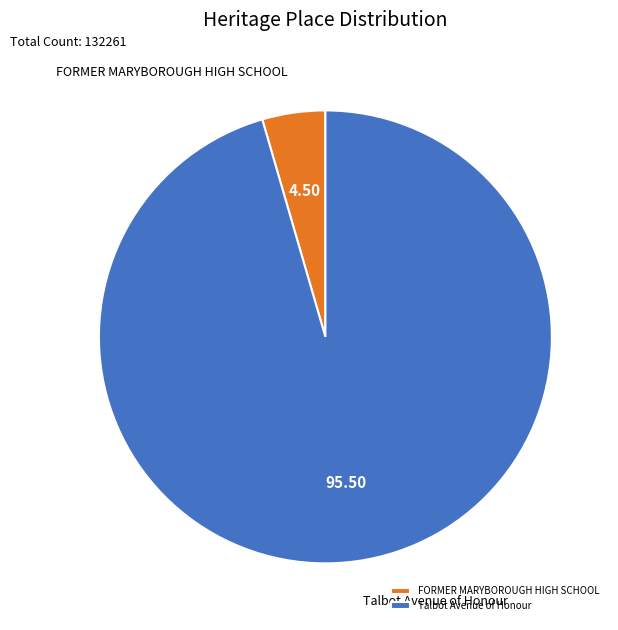

Which category has the biggest portion of the pie?

Talbot Avenue of Honour